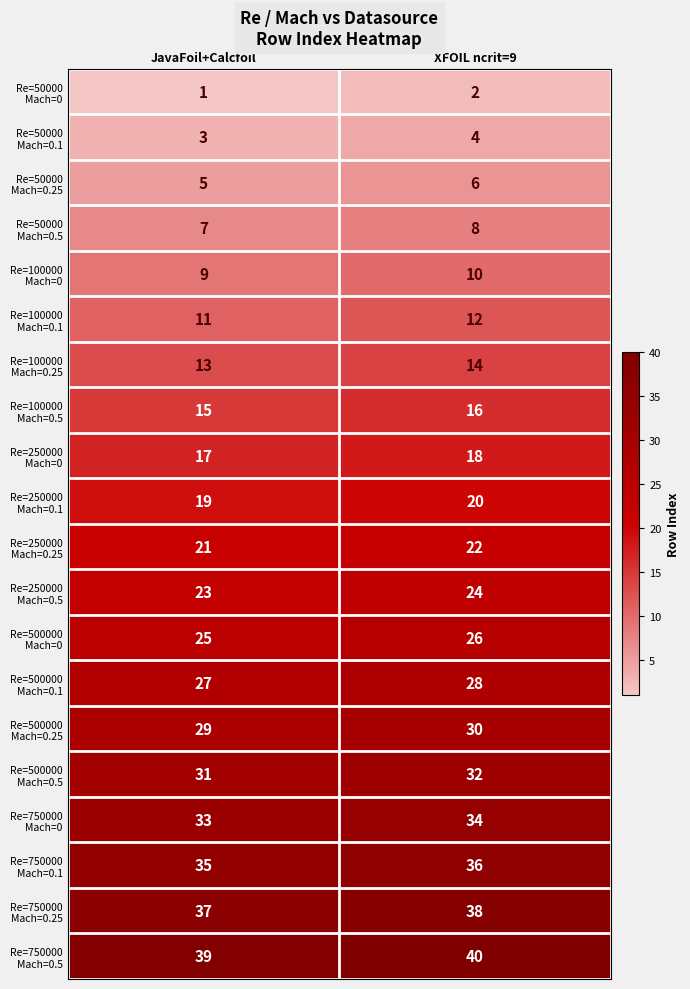

What is the total value across all series at XFOIL ncrit=9?

420